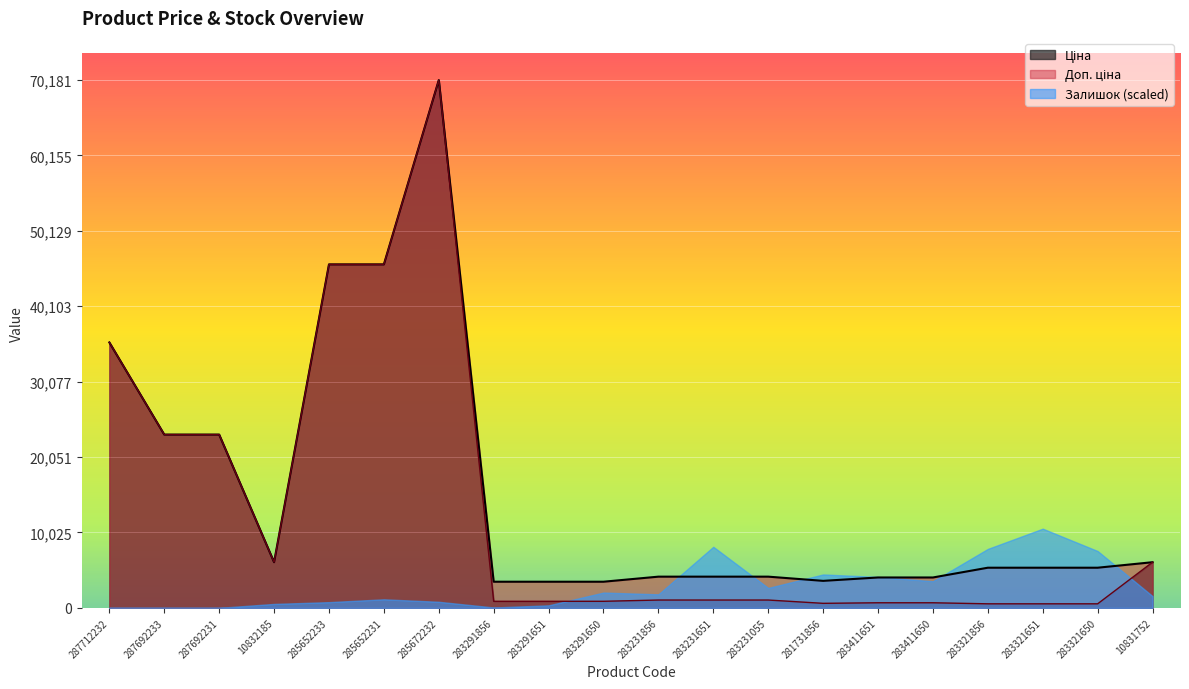

Reading right to left, what are all the values shown in this chart?

Ціна: 10831752=6067.2	283321650=533.5	283321651=533.5	283321856=533.5	283411650=672.7	283411651=672.7	281731856=597.8	283231055=1036.5	283231651=1036.5	283231856=1036.5	283291650=868.0	283291651=868.0	283291856=868.0	285672232=70181.6	285652231=45672.6	285652233=45672.6	10832185=6067.2	287692231=23040.4	287692233=23040.4	287712232=35295.1
Доп. ціна: 10831752=6067.2	283321650=5334.5	283321651=5334.5	283321856=5334.5	283411650=4036.0	283411651=4036.0	281731856=3586.7	283231055=4145.9	283231651=4145.9	283231856=4145.9	283291650=3472.1	283291651=3472.1	283291856=3472.1	285672232=70181.6	285652231=45672.6	285652233=45672.6	10832185=6067.2	287692231=23040.4	287692233=23040.4	287712232=35295.1